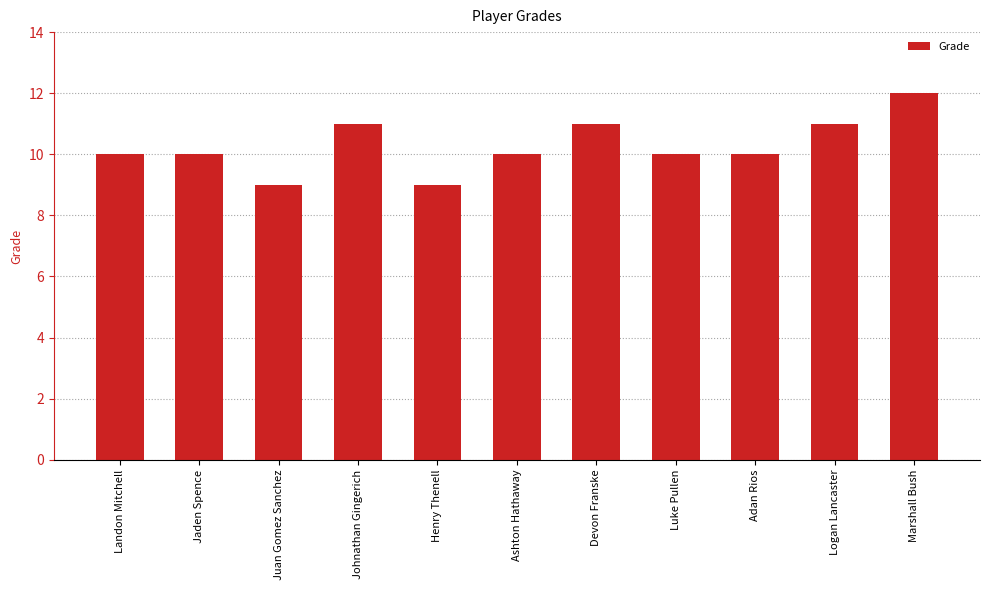

What value does the data have at Adan Rios?

10